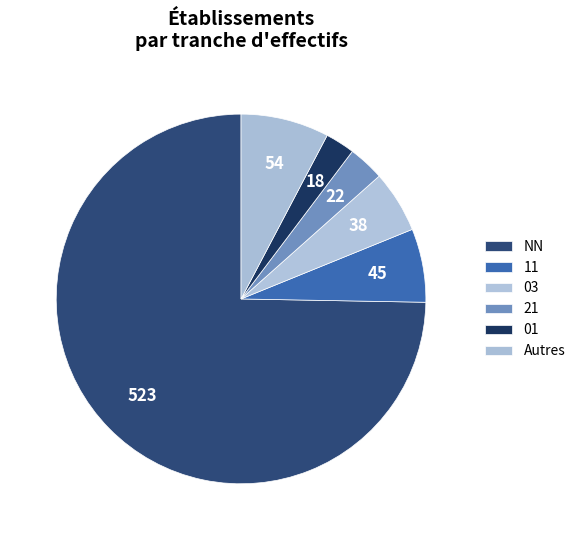

Between 01 and 21, which is larger?

21